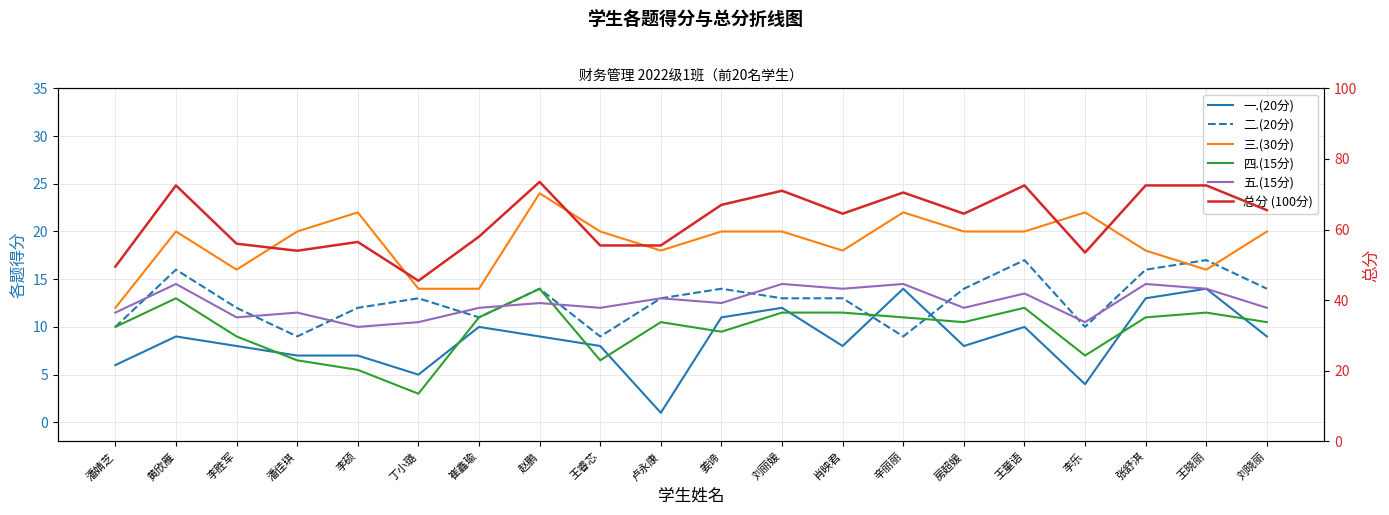

Does the chart have visible grid lines?

Yes